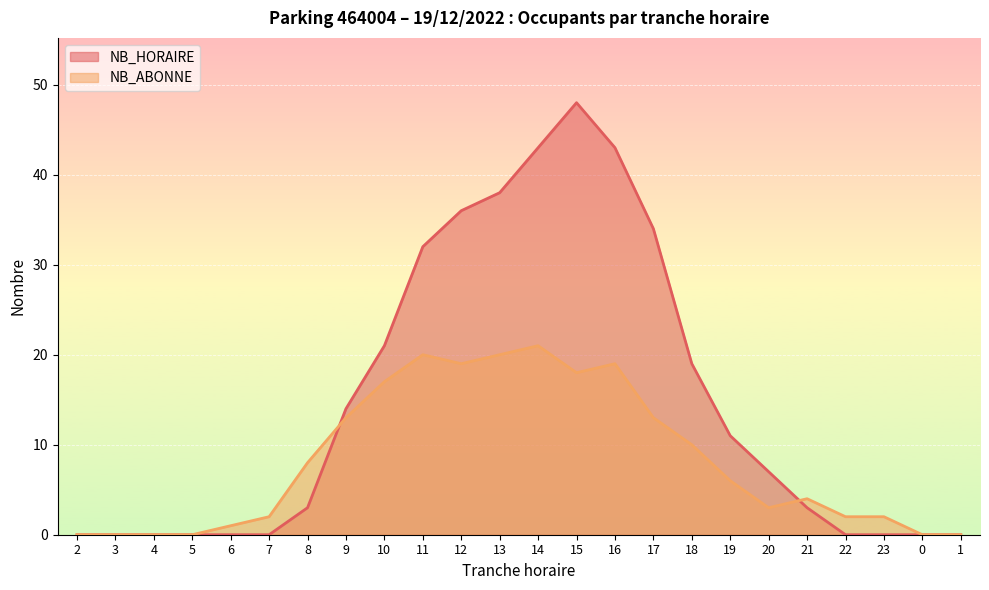

After their last crossing, which series has the higher values: NB_HORAIRE or NB_ABONNE?

NB_ABONNE